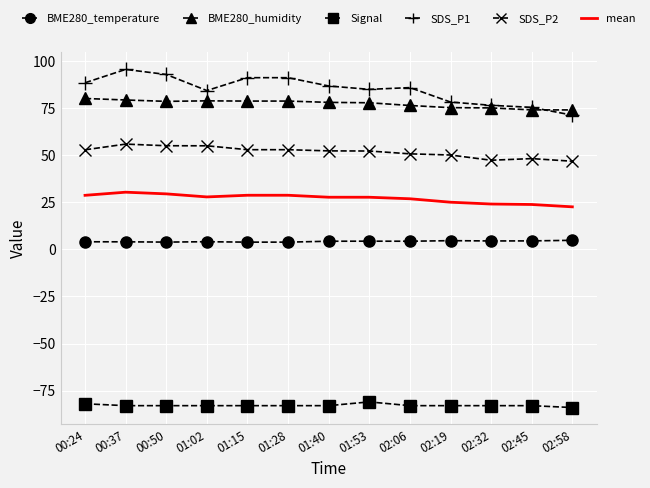

Rank the series by their maximum value, from highest to lowest.

SDS_P1, BME280_humidity, SDS_P2, mean, BME280_temperature, Signal